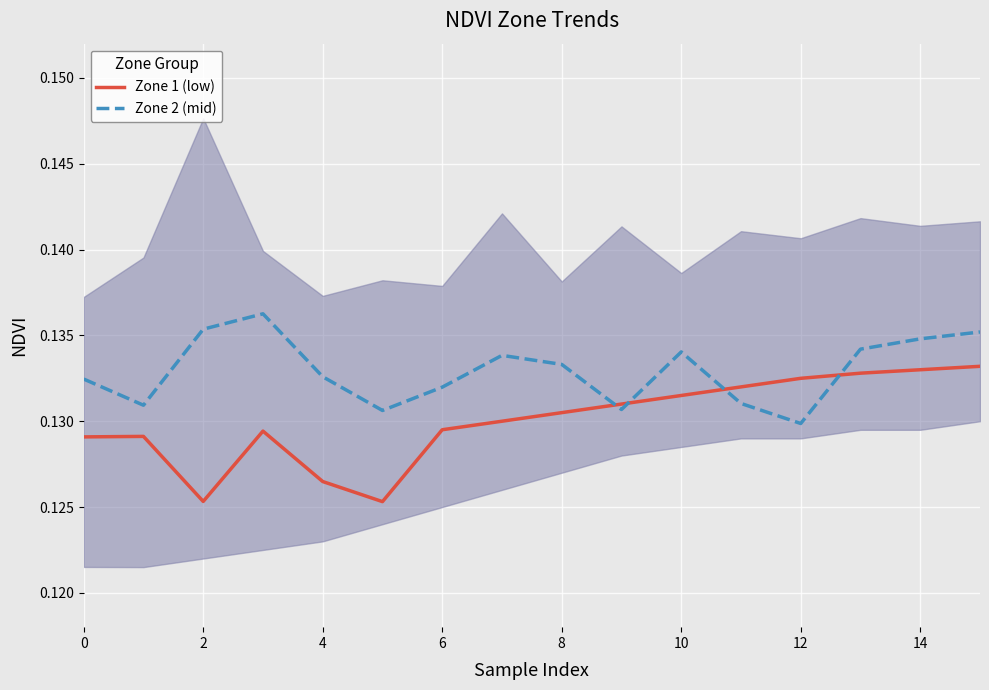

What is the sum of all Zone 1 (low) values?

2.1